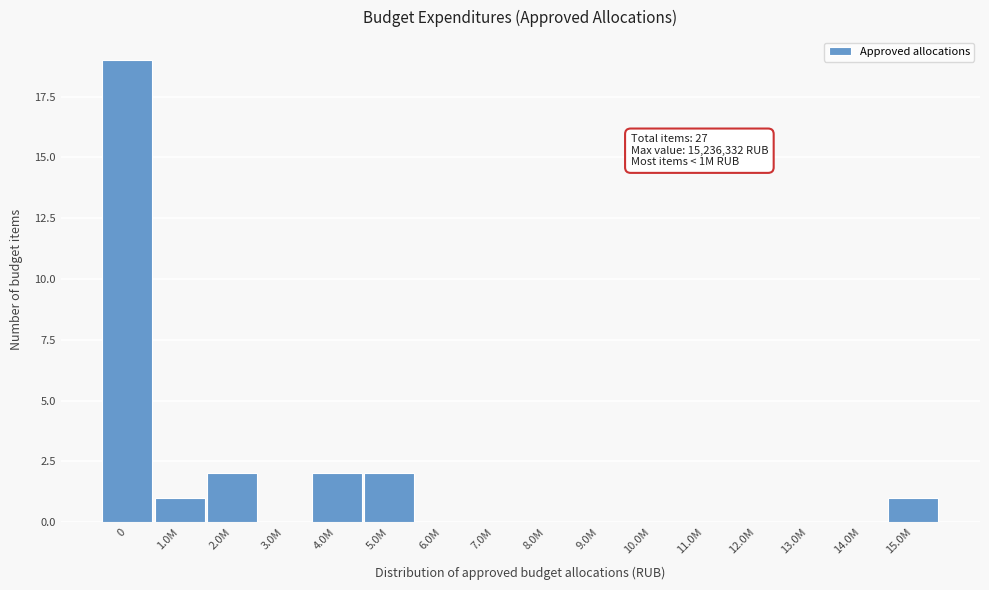

Reading left to right, extract all data points from this chart.

0=19	1.0M=1	2.0M=2	3.0M=0	4.0M=2	5.0M=2	6.0M=0	7.0M=0	8.0M=0	9.0M=0	10.0M=0	11.0M=0	12.0M=0	13.0M=0	14.0M=0	15.0M=1